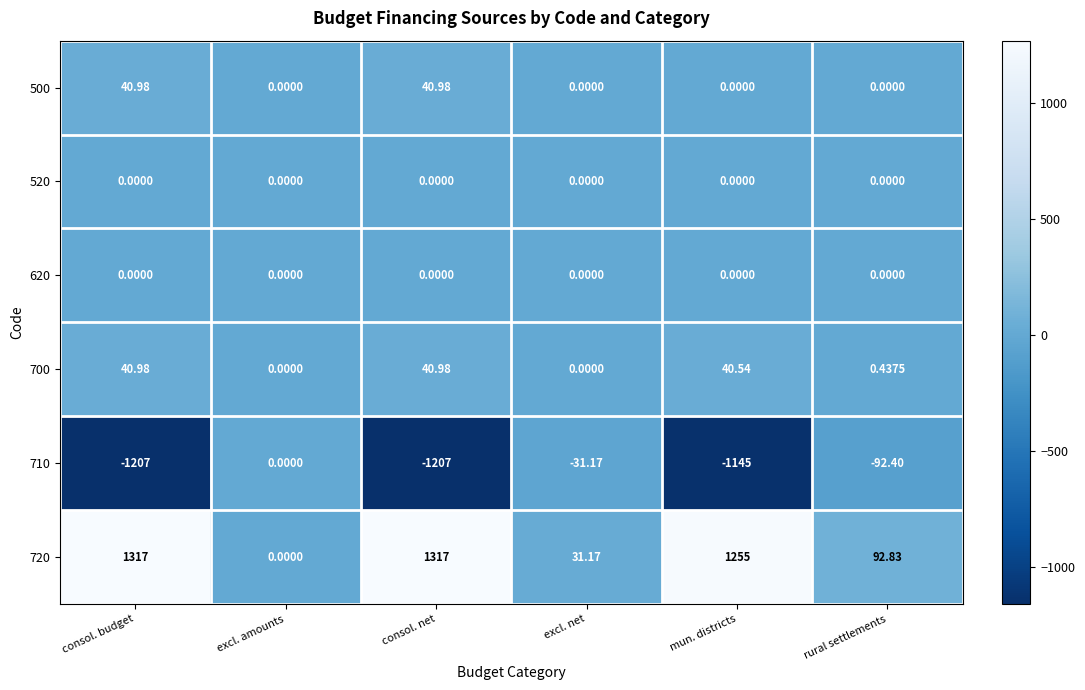

At which label does 710 reach its peak?

excl. amounts